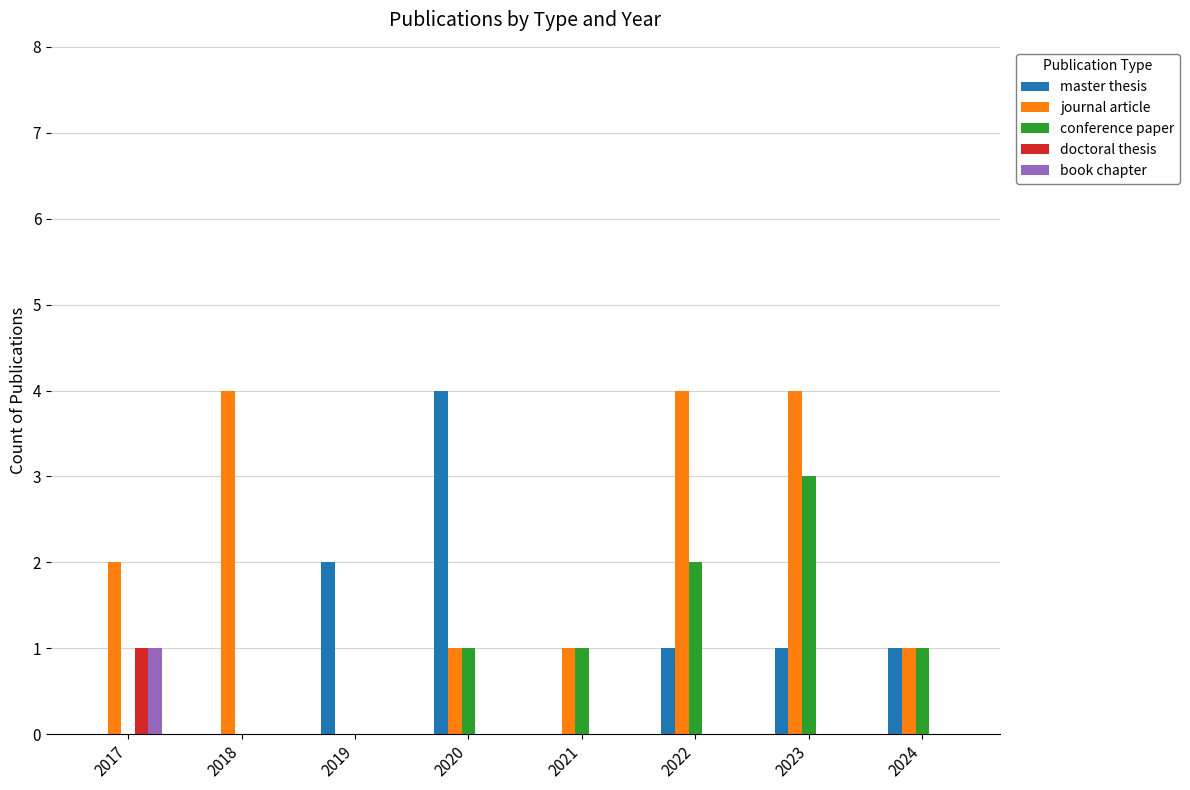

At which category is the sum across all series the highest?

2023